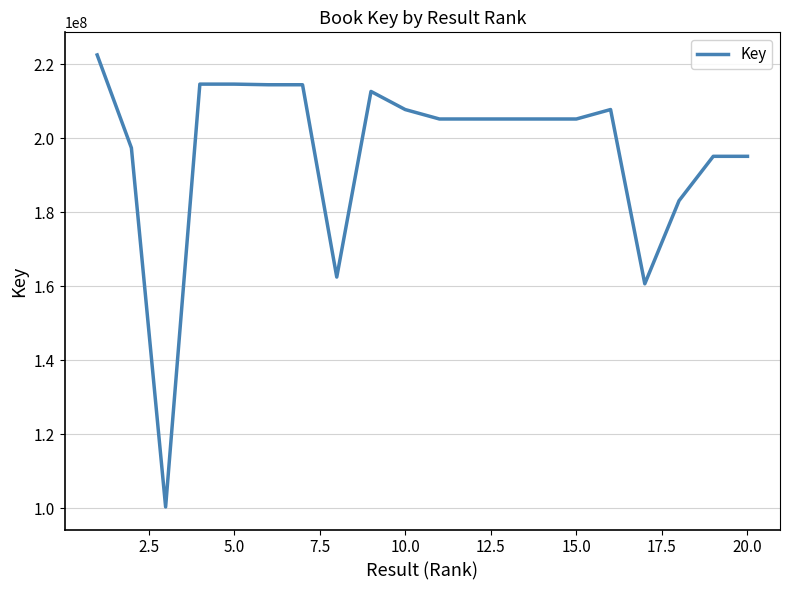

How many values are below 205188668?

10